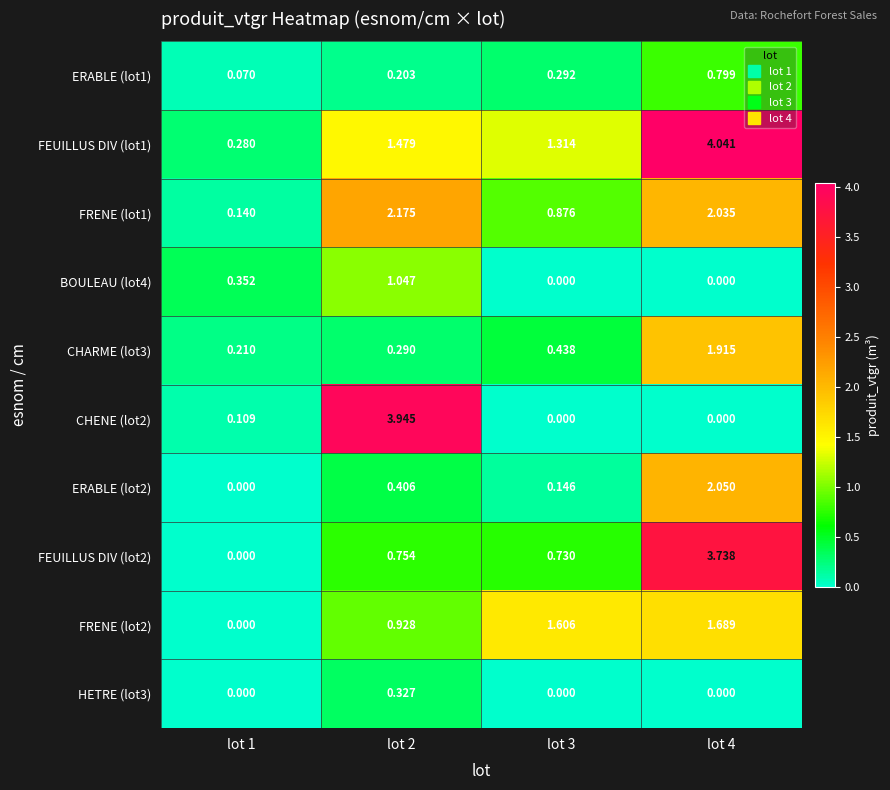

Which series has the largest total across all categories?

FEUILLUS DIV (lot1)